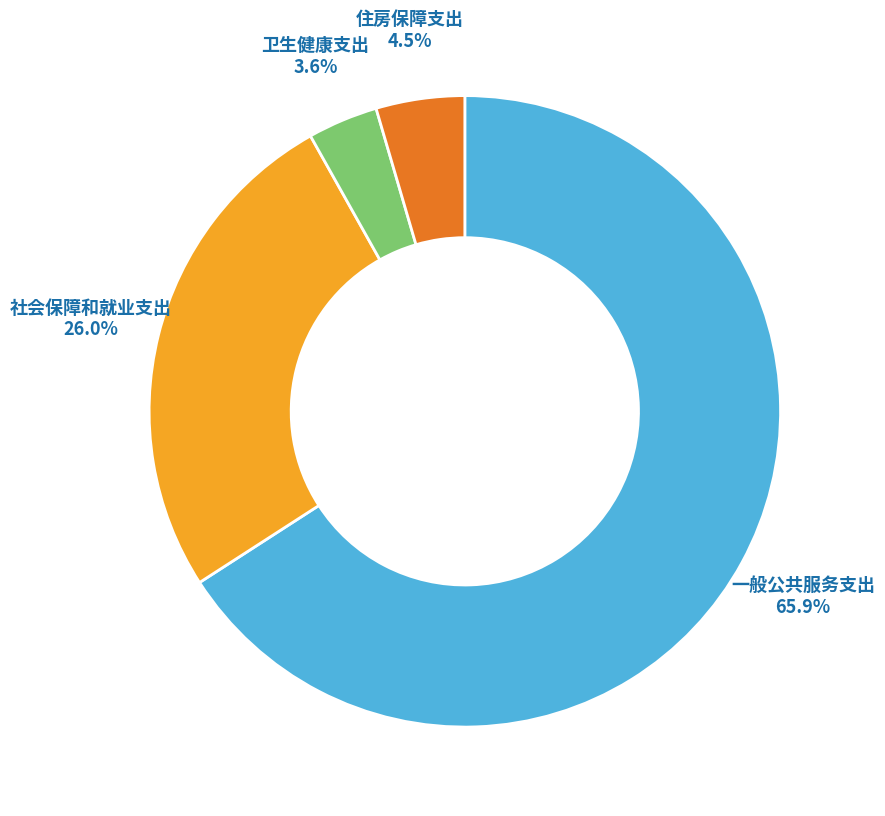

Is there any slice that represents more than half of the pie?

Yes